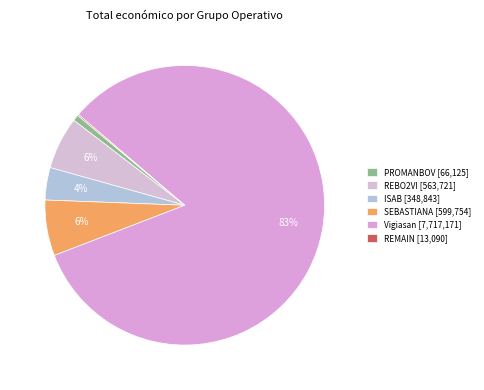

Do Vigiasan and PROMANBOV together represent more than half of the pie?

Yes